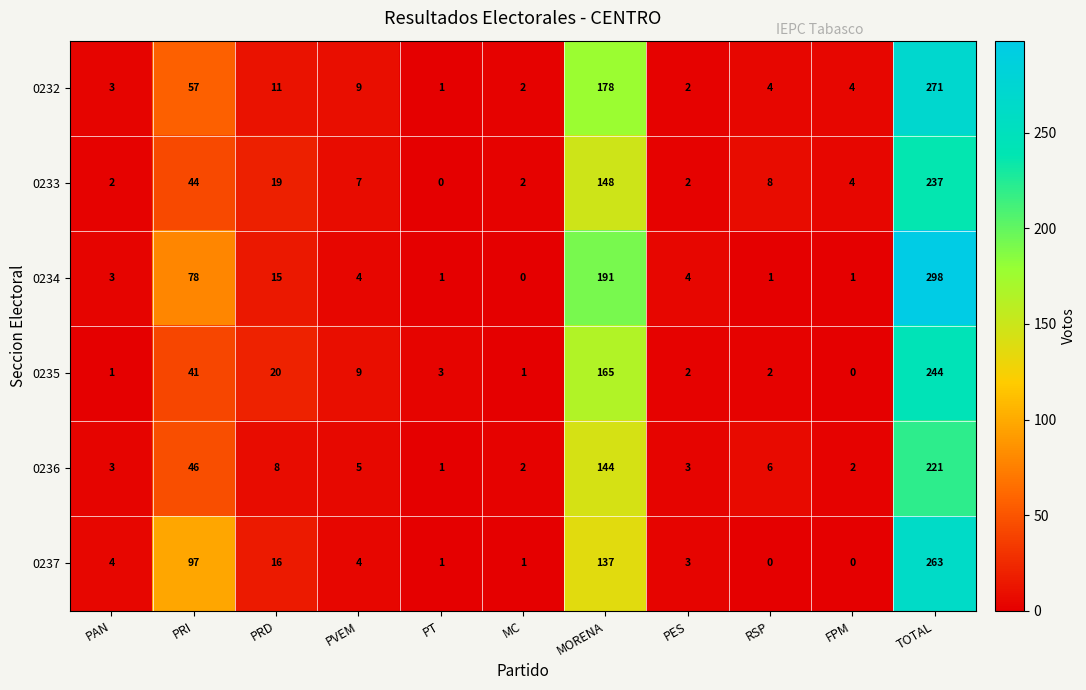

Rank the series by their maximum value, from highest to lowest.

0234, 0232, 0237, 0235, 0233, 0236